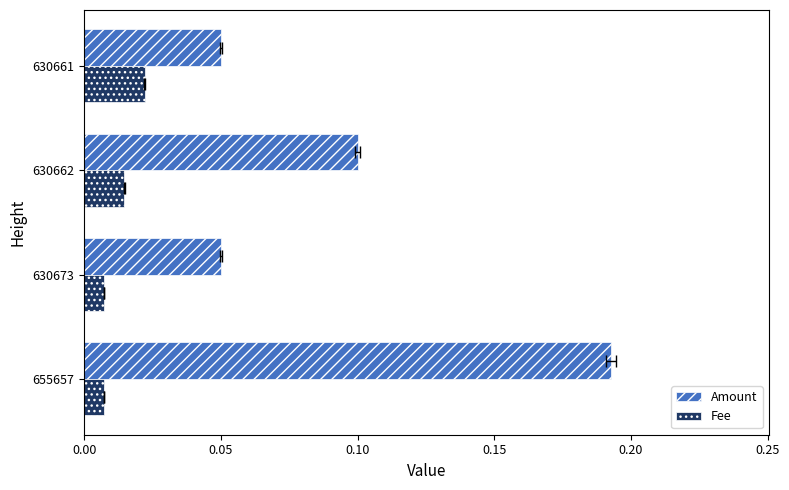

At how many categories does at least one series exceed 0?

4